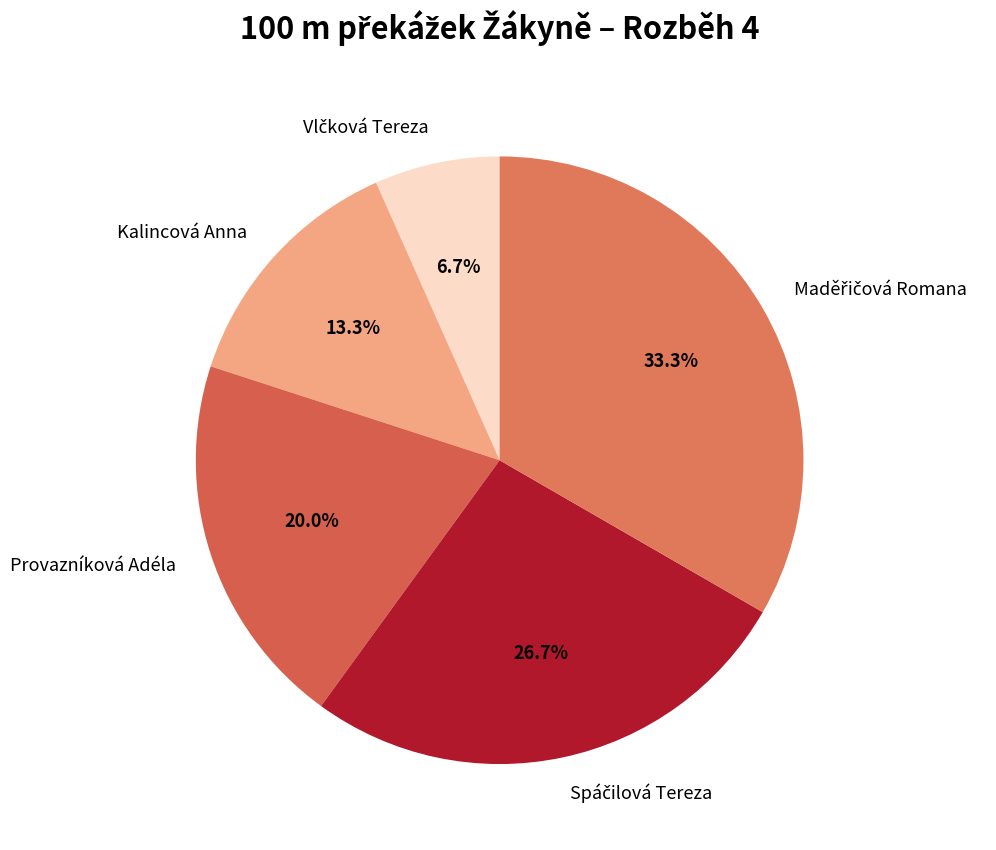

What portion of the pie excludes Kalincová Anna?

86.7%